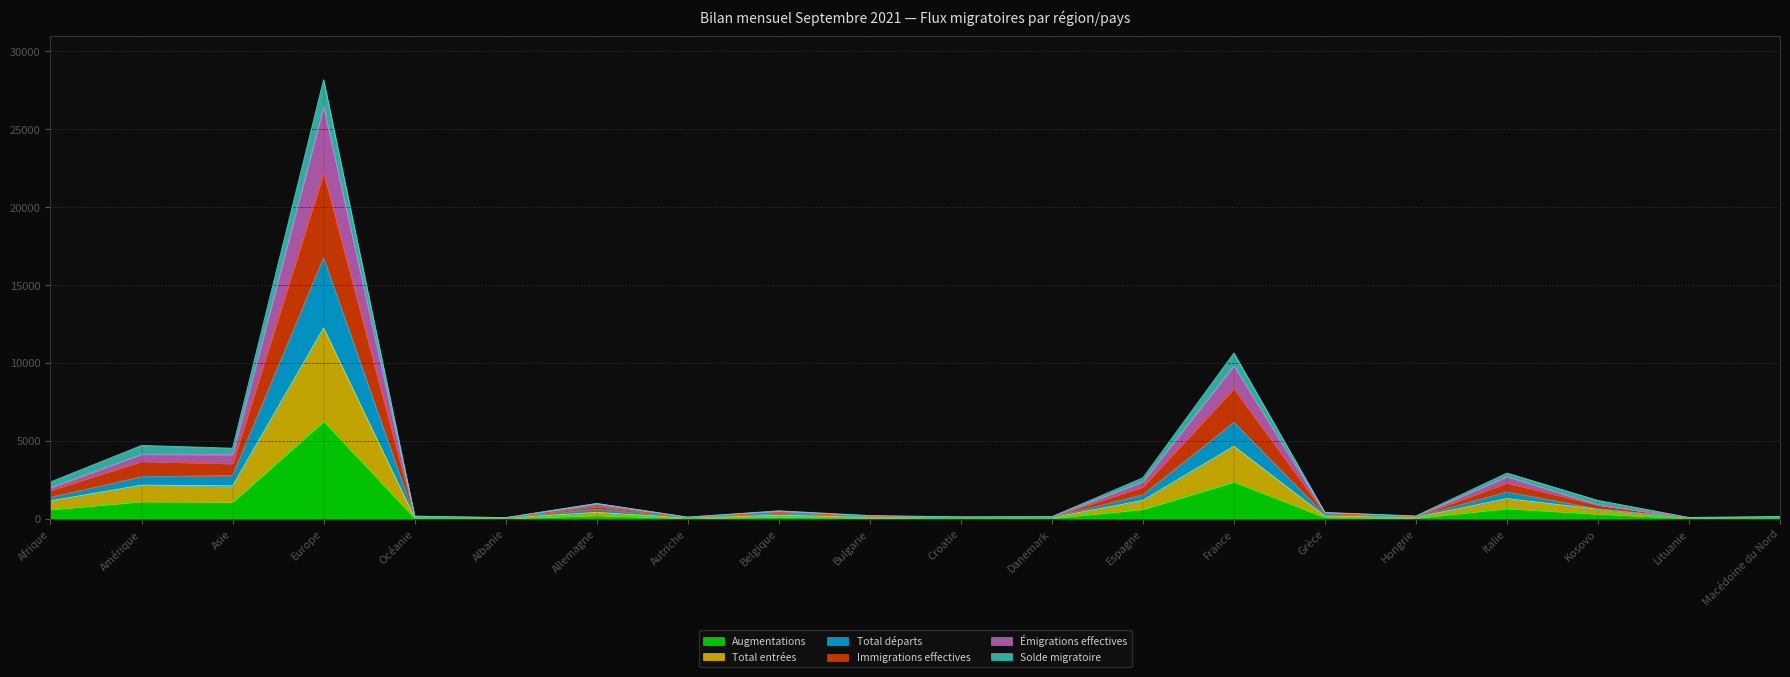

True or false: Total départs has a value of 90 at Albanie.

False